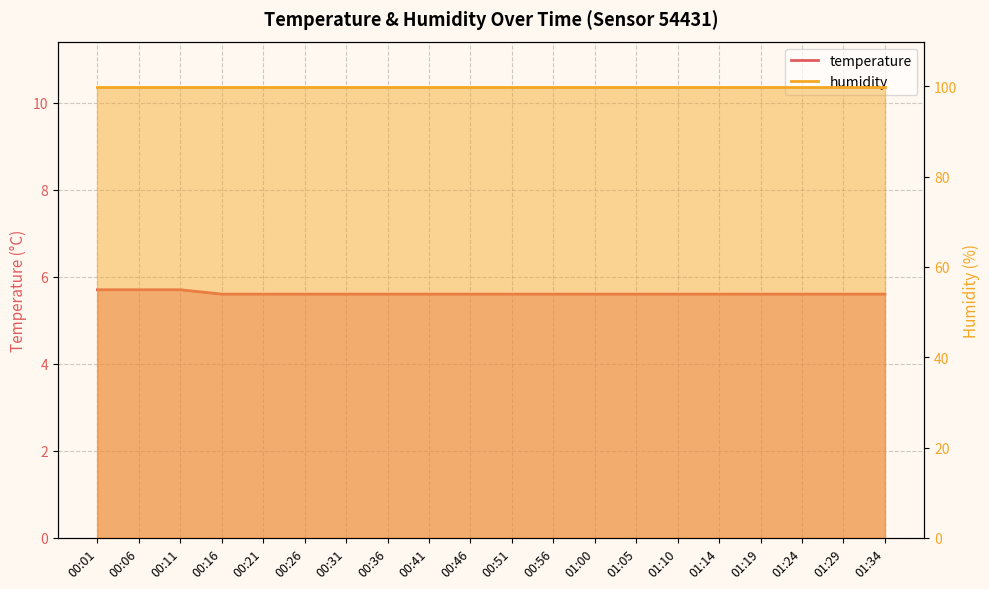

What is the maximum value shown in the chart?

5.7